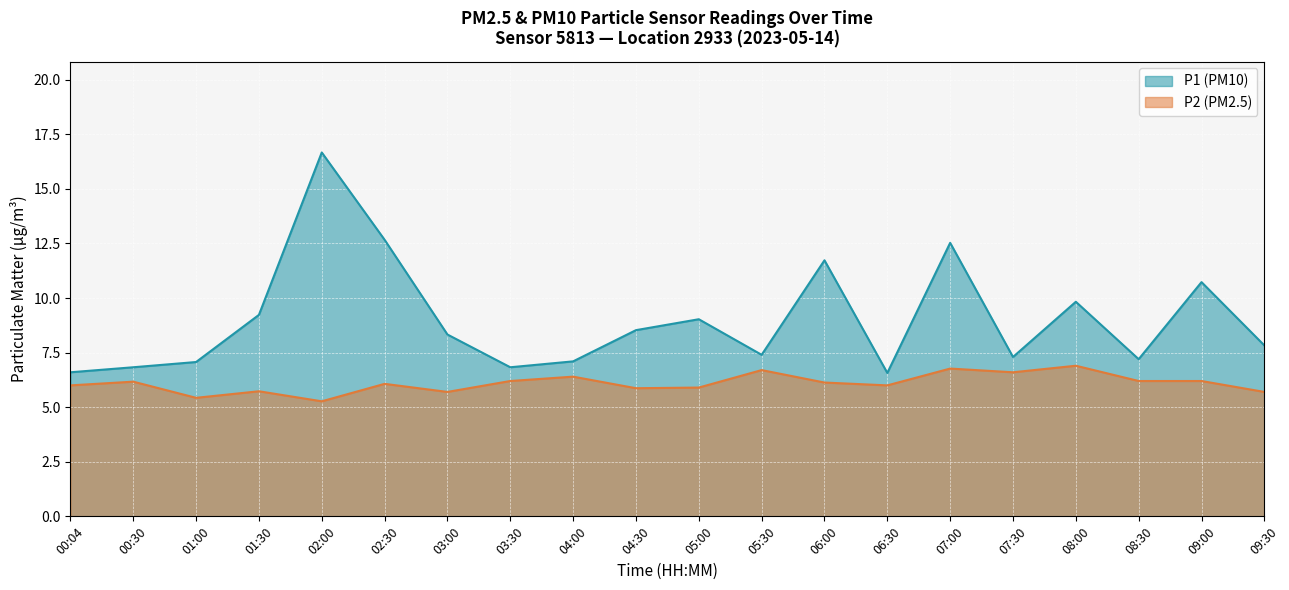

At which category does the chart reach its peak across all series?

02:00